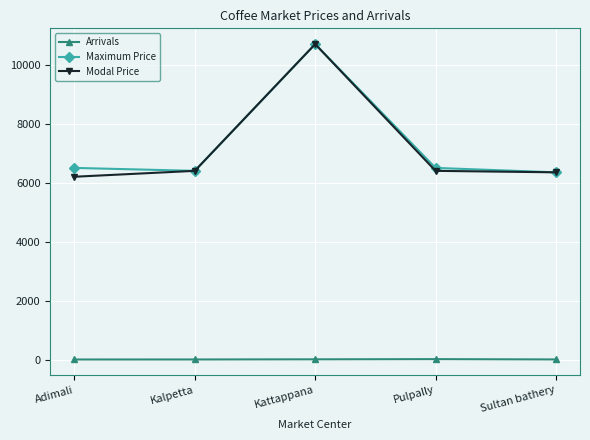

True or false: Modal Price has more than 2 interior local peaks.

False